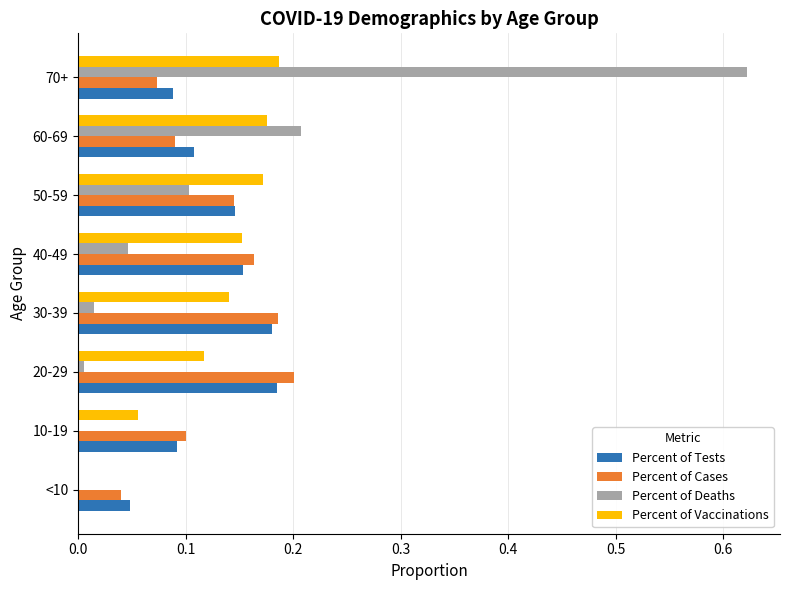

Is the value of Percent of Vaccinations at 20-29 greater than the value of Percent of Tests at 40-49?

No